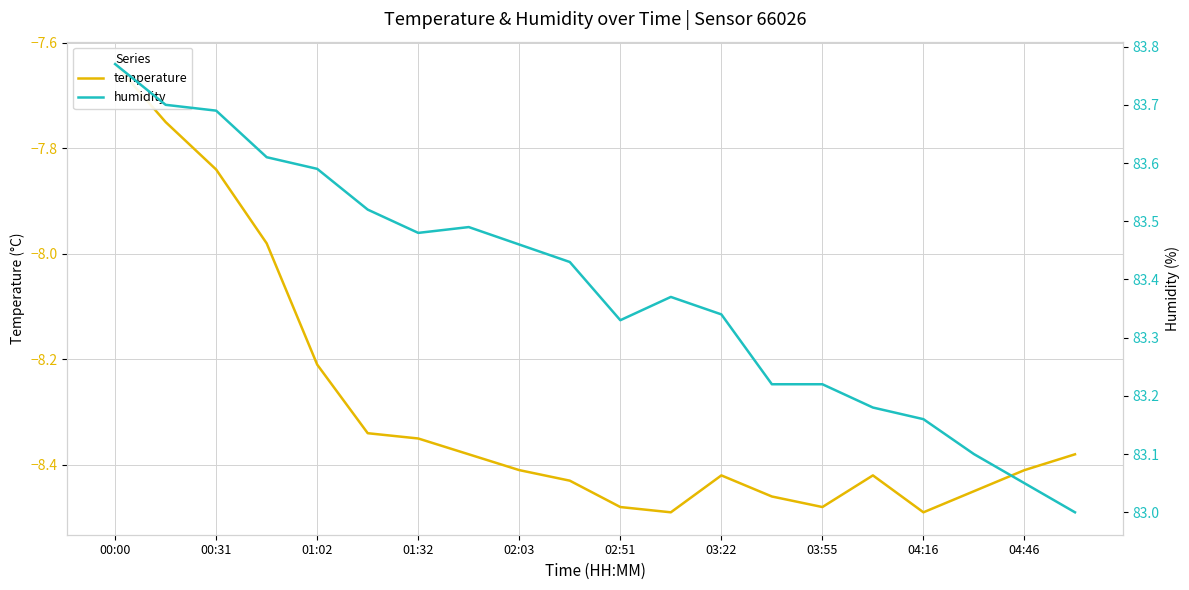

Rank the series by their average value, from lowest to highest.

temperature, humidity